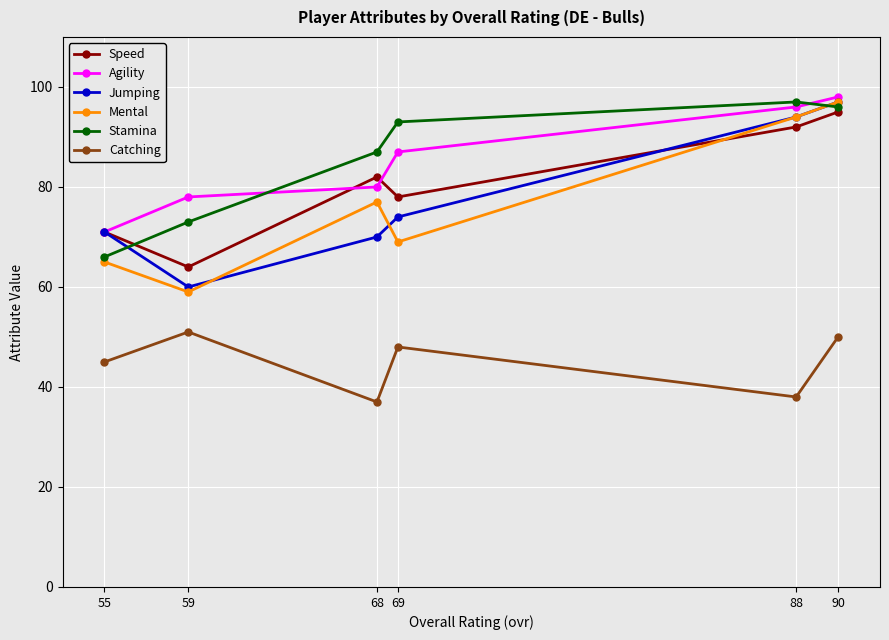

How many series are shown in this chart?

6